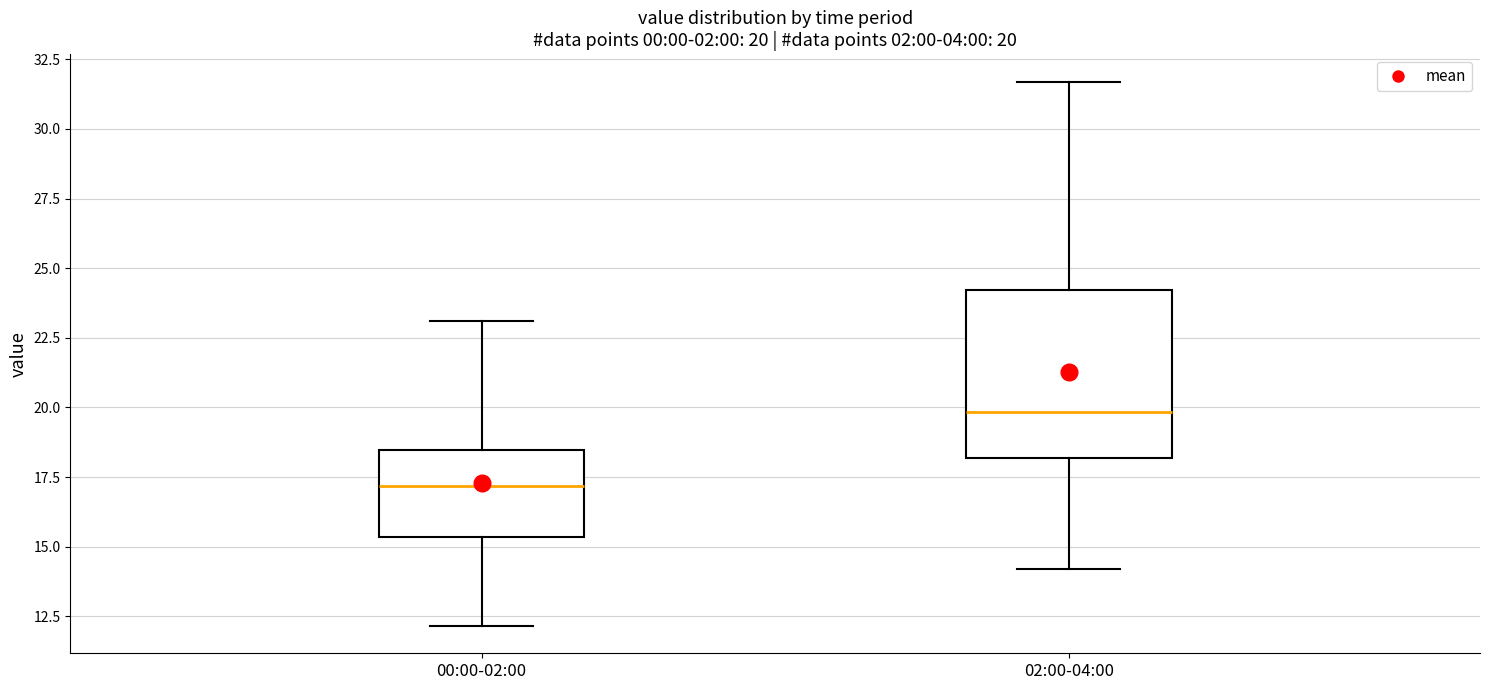

Which box has the lowest median line?

00:00-02:00